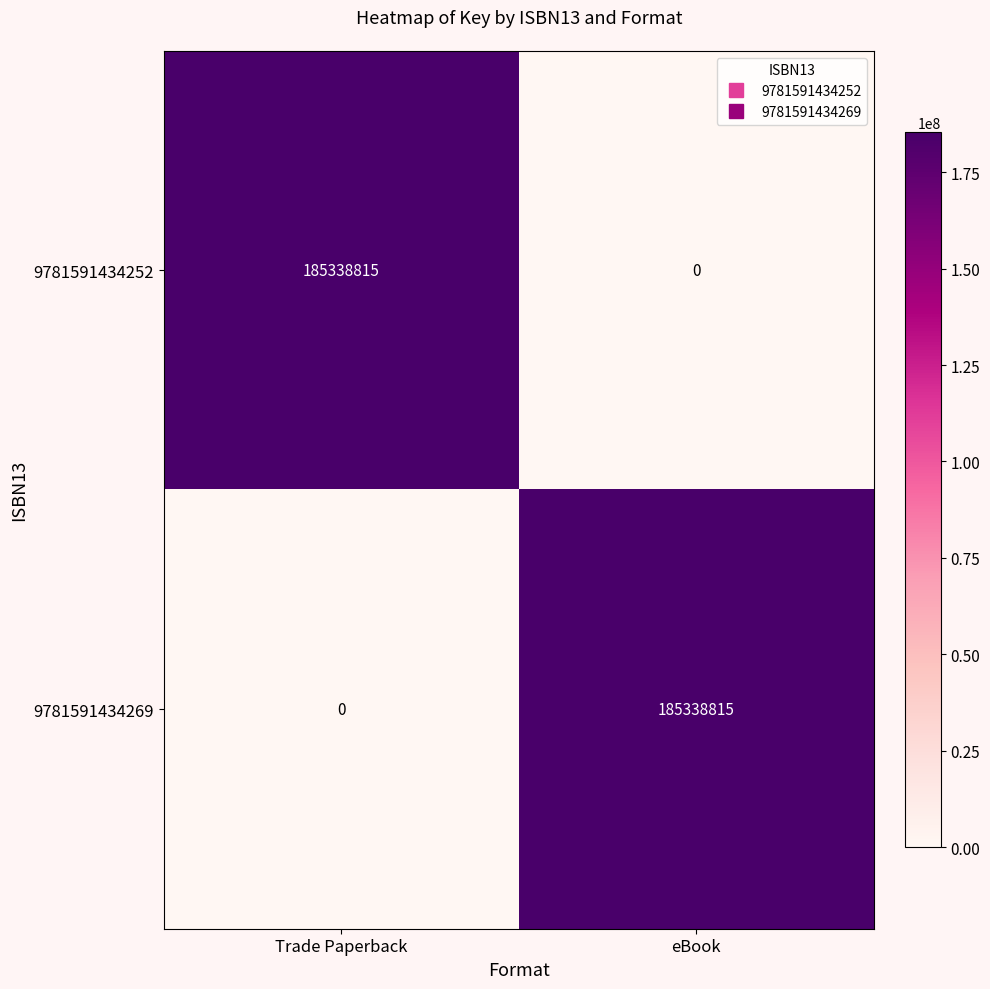

What is the difference between the 9781591434252 values at eBook and Trade Paperback?

185338815